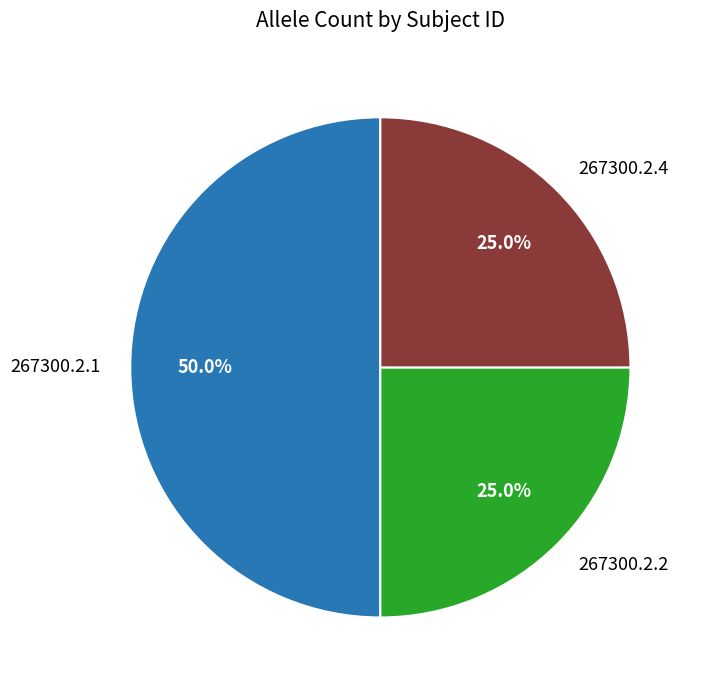

Which category has the biggest portion of the pie?

267300.2.1